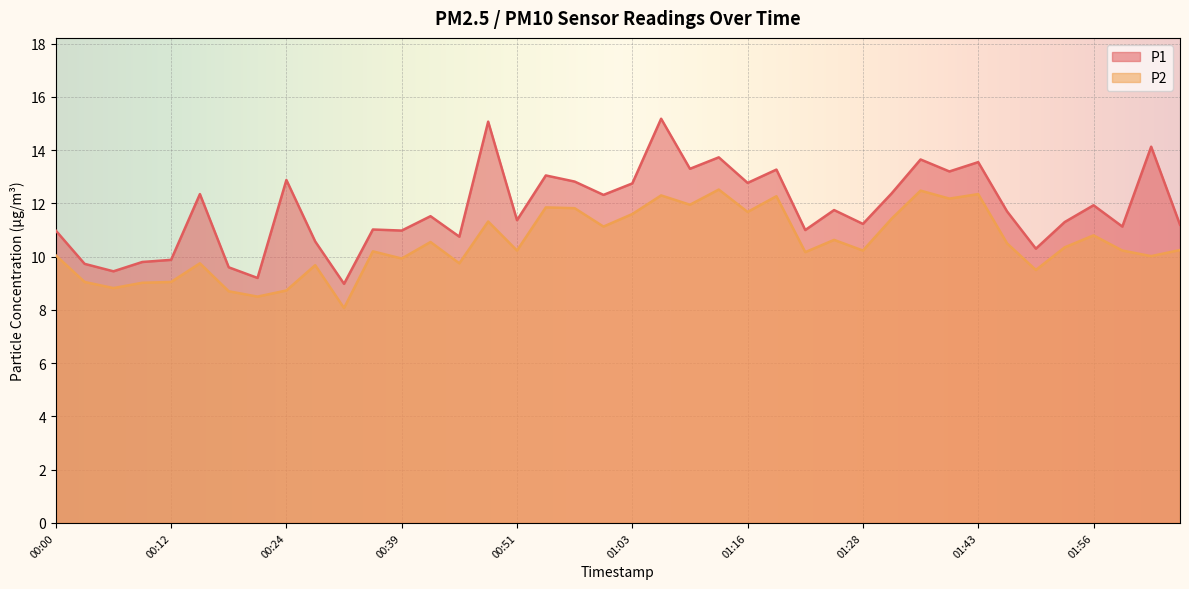

What are all the series names shown in the legend?

P1, P2